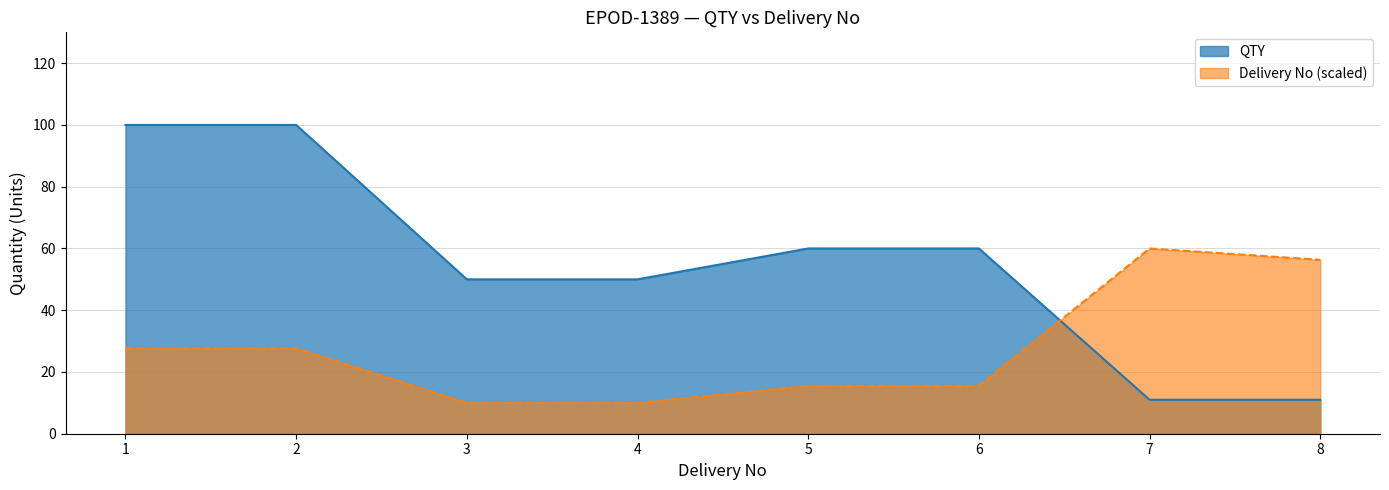

How many times do Delivery No and QTY cross each other?

1